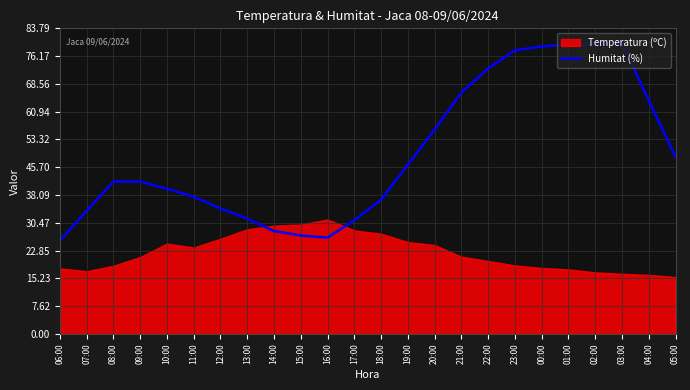

What is the lowest value of the Humitat (%) series?

25.6